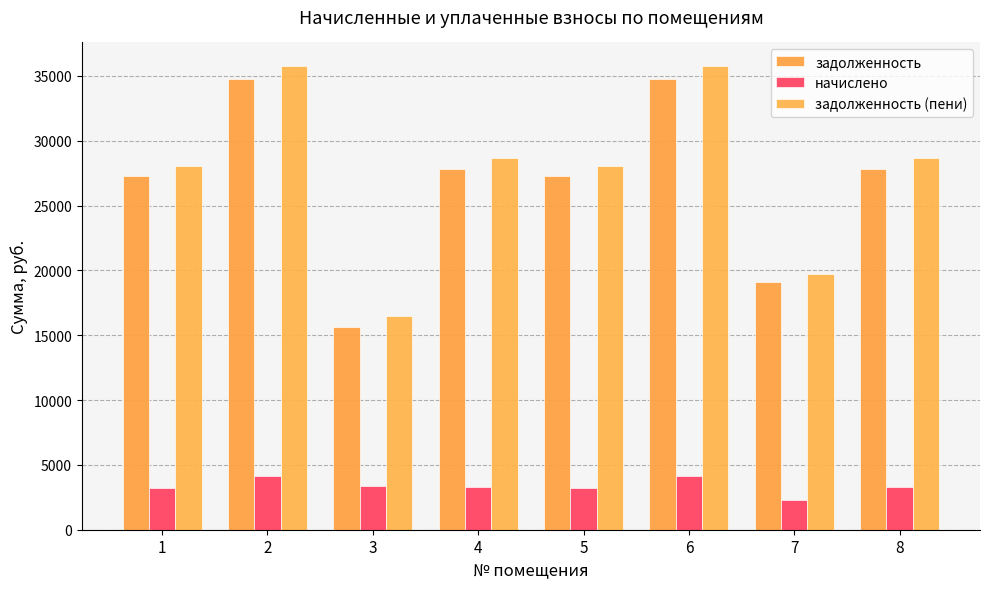

What is the difference between the highest and lowest values at 6?

31655.0